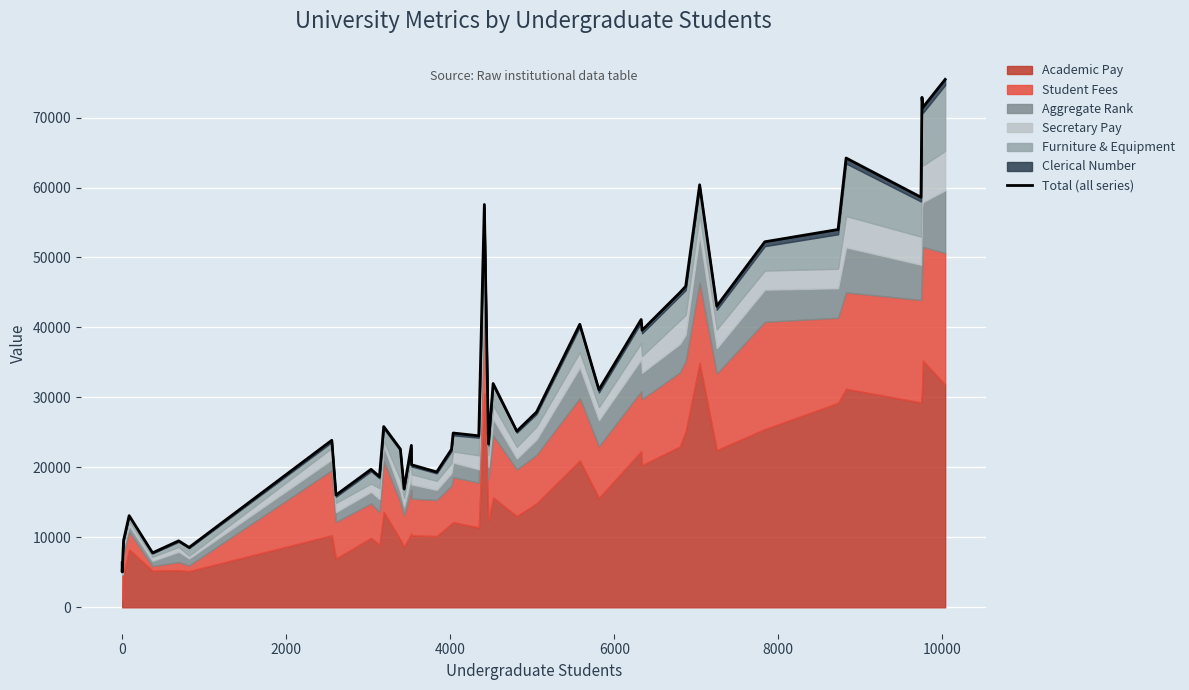

How many data points does each series have?

40